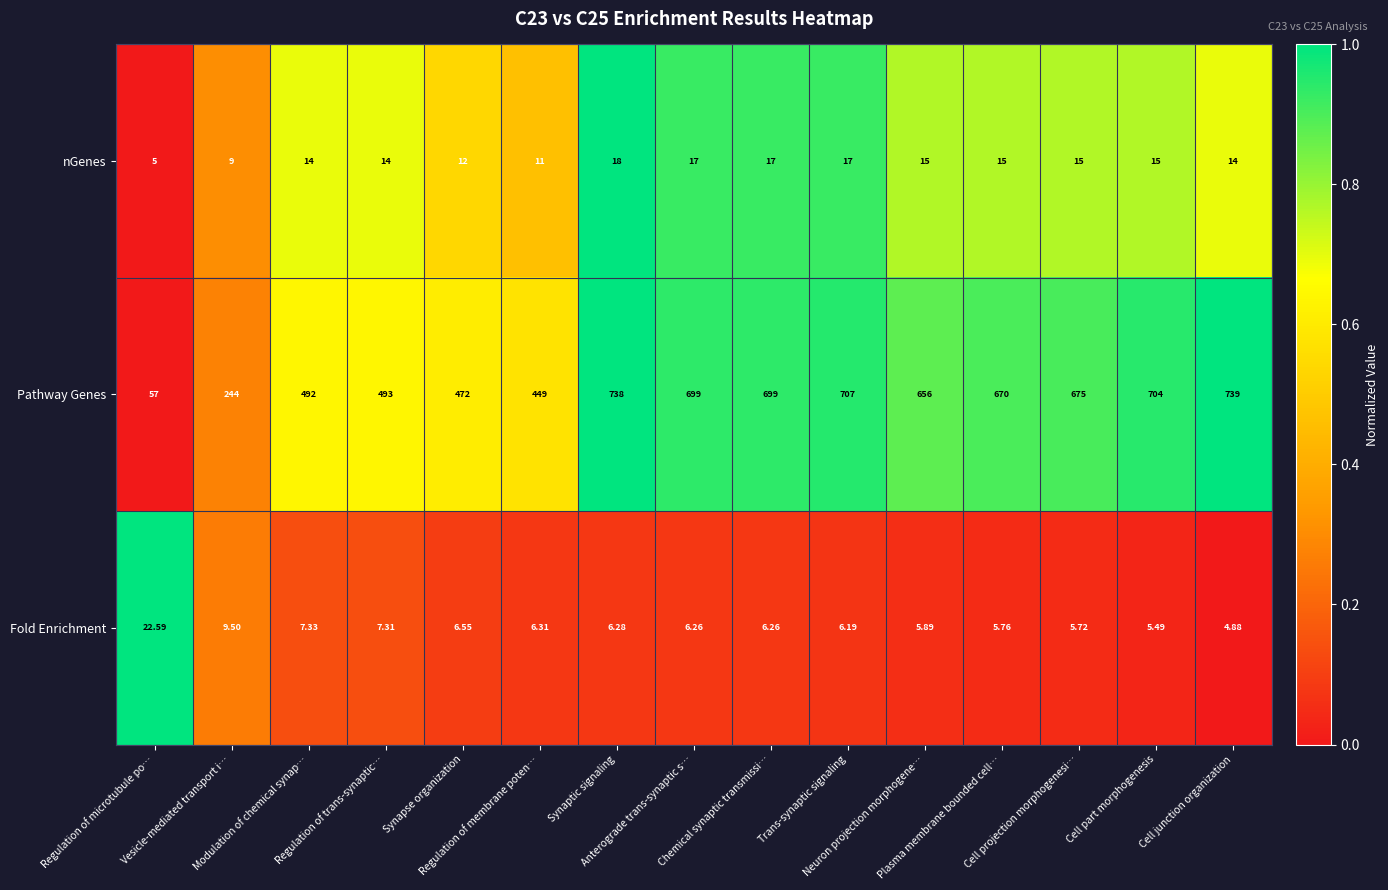

Which series has the largest range (max minus min)?

Pathway Genes